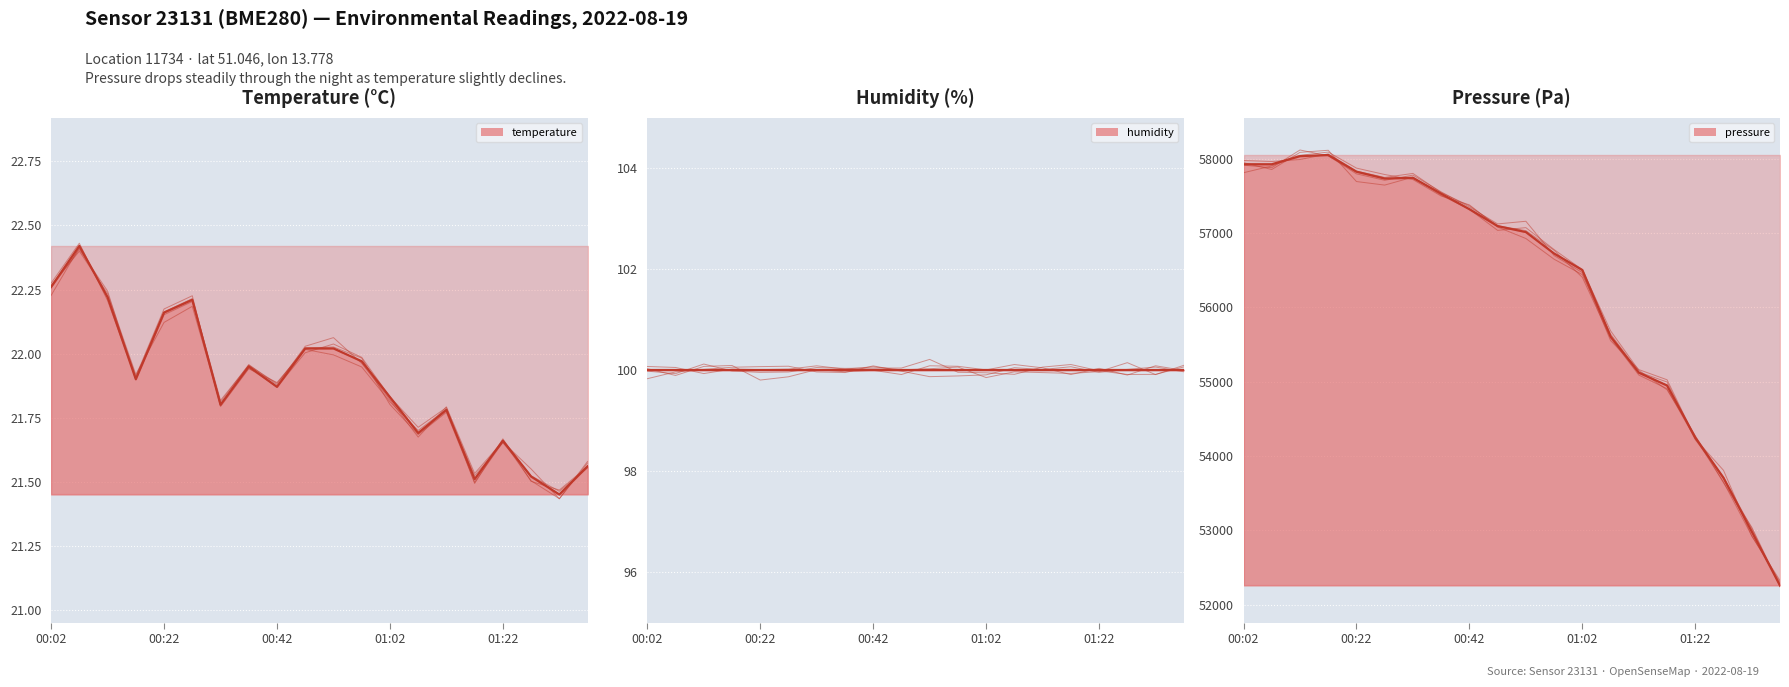

Where is temperature nearest to the value 21?

18